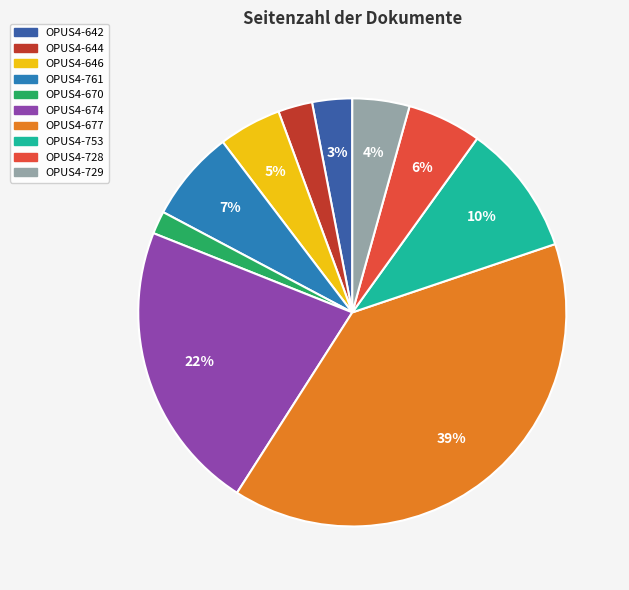

To the nearest percent, what is the difference between the OPUS4-644 and OPUS4-670 slice percentages?

1%